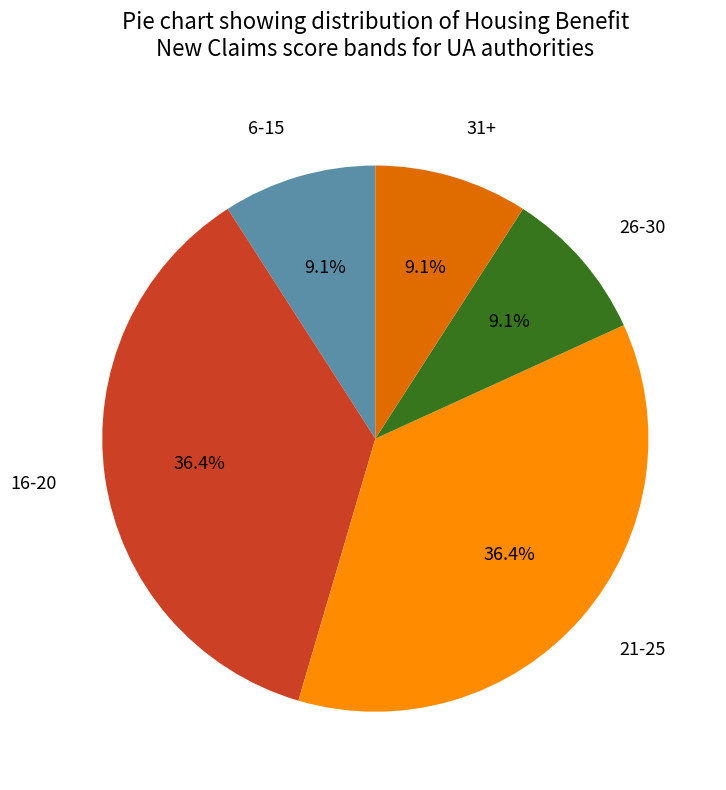

Combined, what portion of the pie is 26-30 and 31+?

18.2%